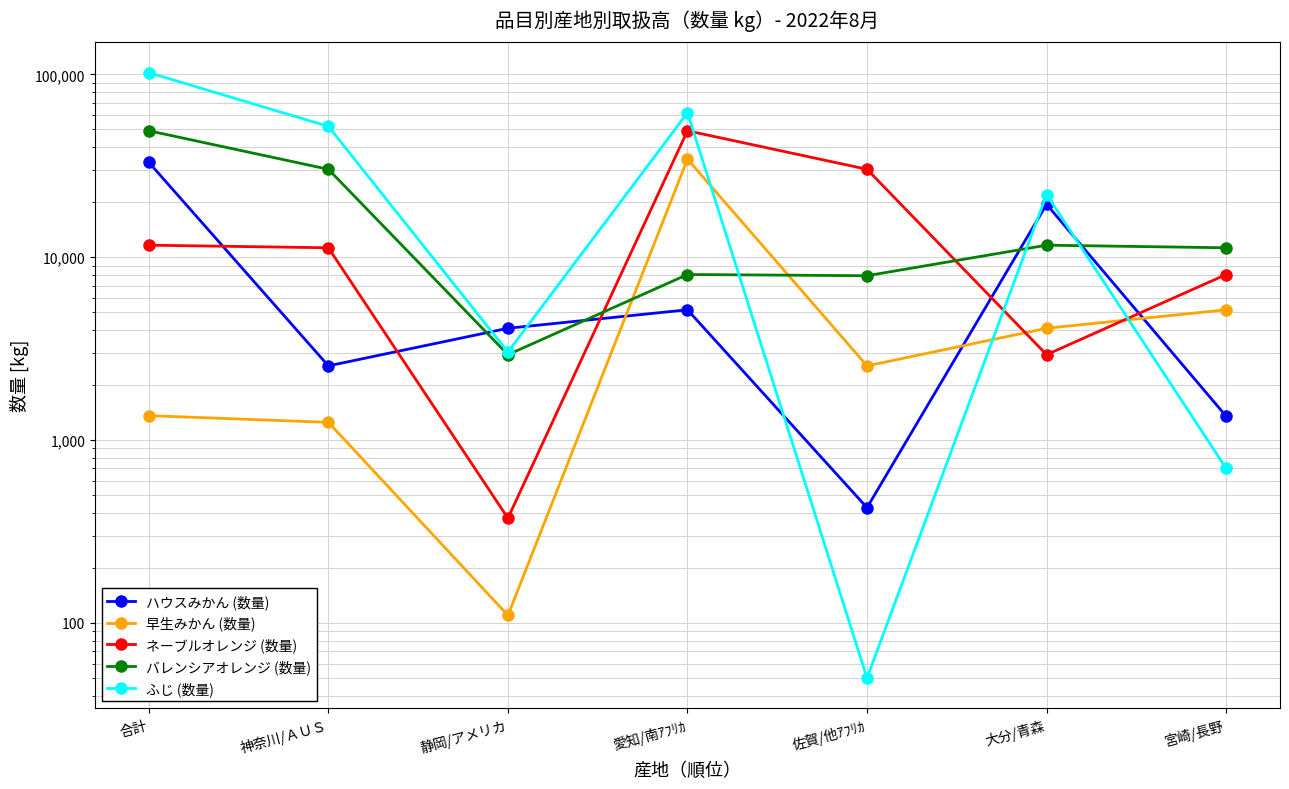

At how many categories does at least one series exceed 27665?

4